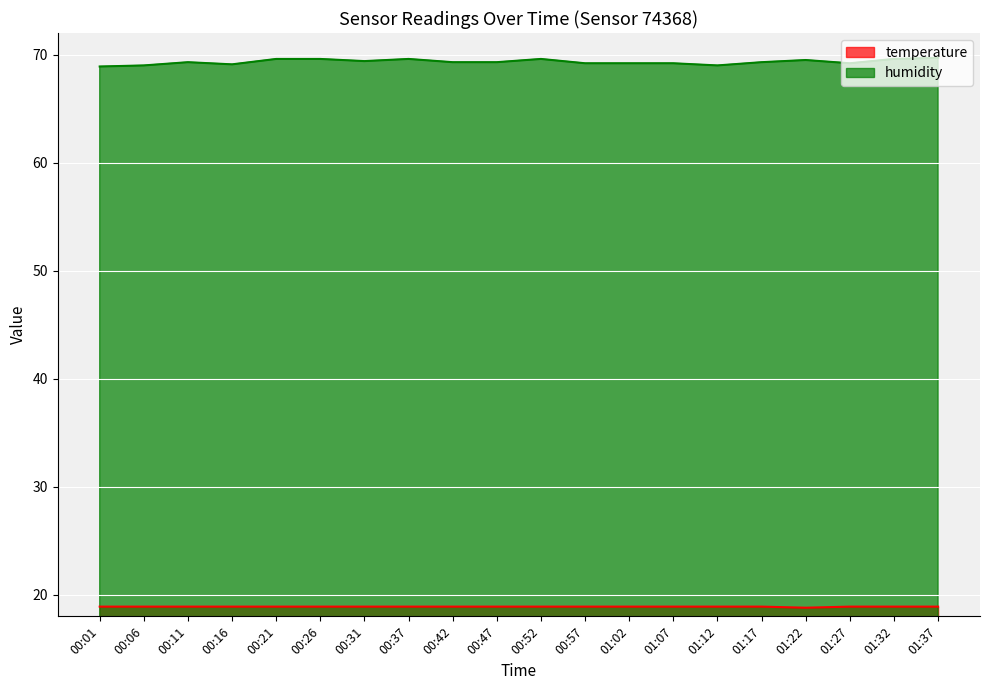

Count the humidity values in the range 69 to 70.

19